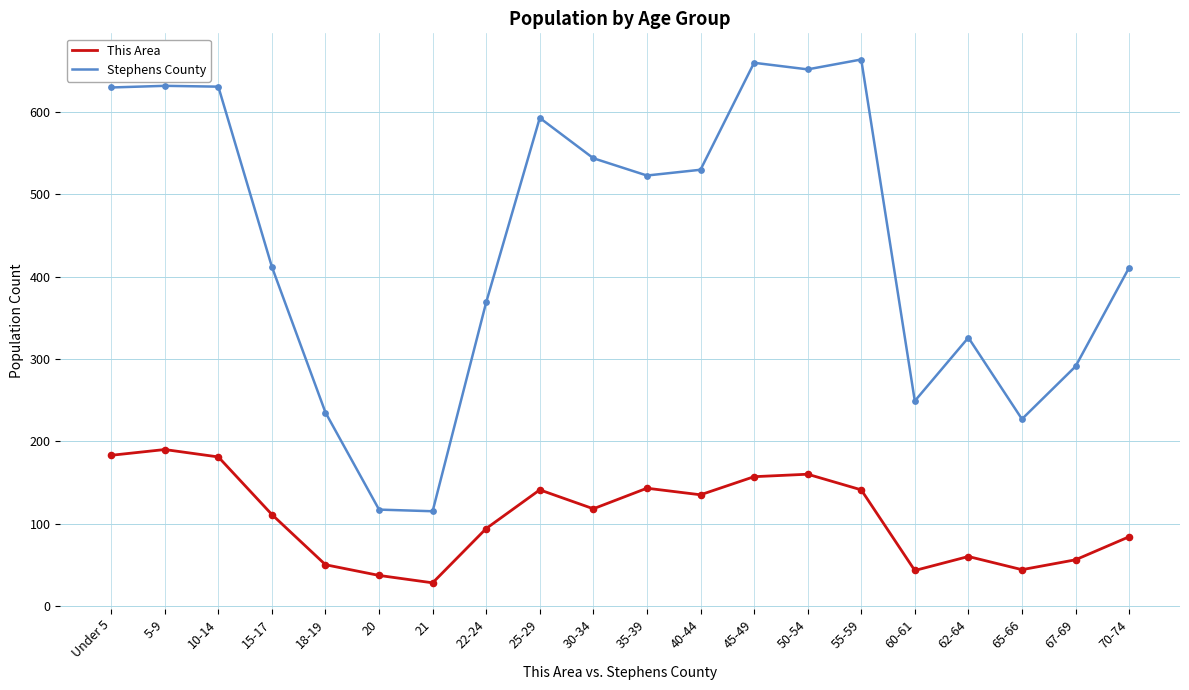

What are all the series names shown in the legend?

This Area, Stephens County